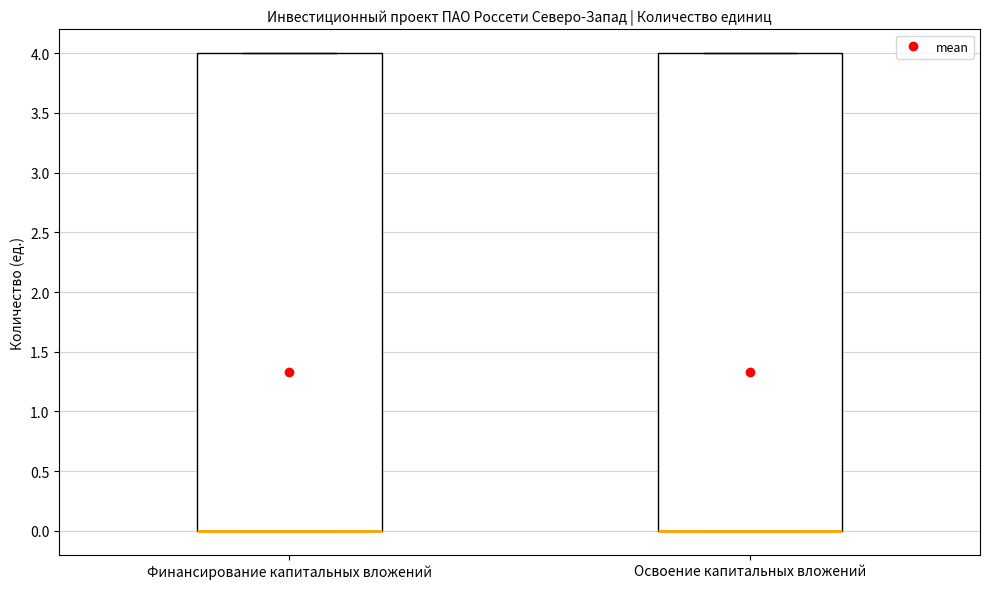

Reading left to right, transcribe this box plot: for each box, give where its median line is, the range the box spans, and where its two whiskers end, as read against the y-axis. The values are not printed on the chart, so give them approximately, as read against the axis.

Финансирование капитальных вложений: median 0 (drawn on the box's lower edge), box 0 to 4, whiskers 0 to 4
Освоение капитальных вложений: median 0 (drawn on the box's lower edge), box 0 to 4, whiskers 0 to 4